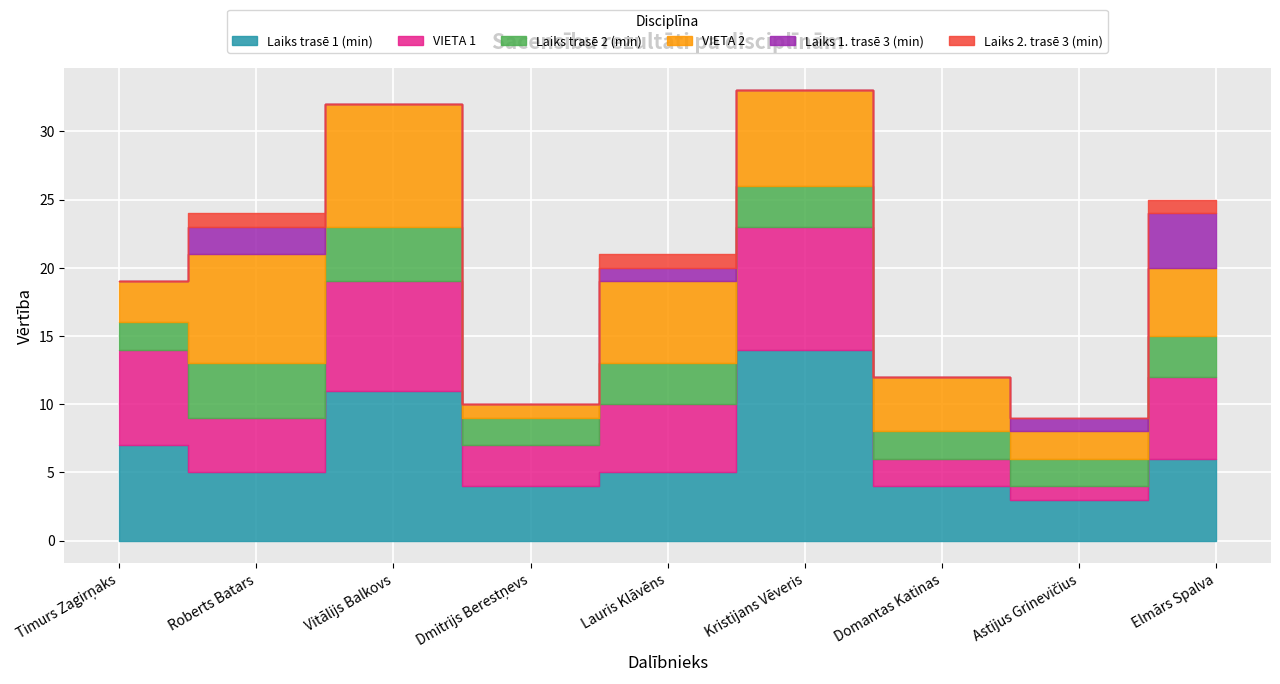

True or false: Laiks trasē 1 (min) and Laiks 2. trasē 3 (min) cross at least once.

False